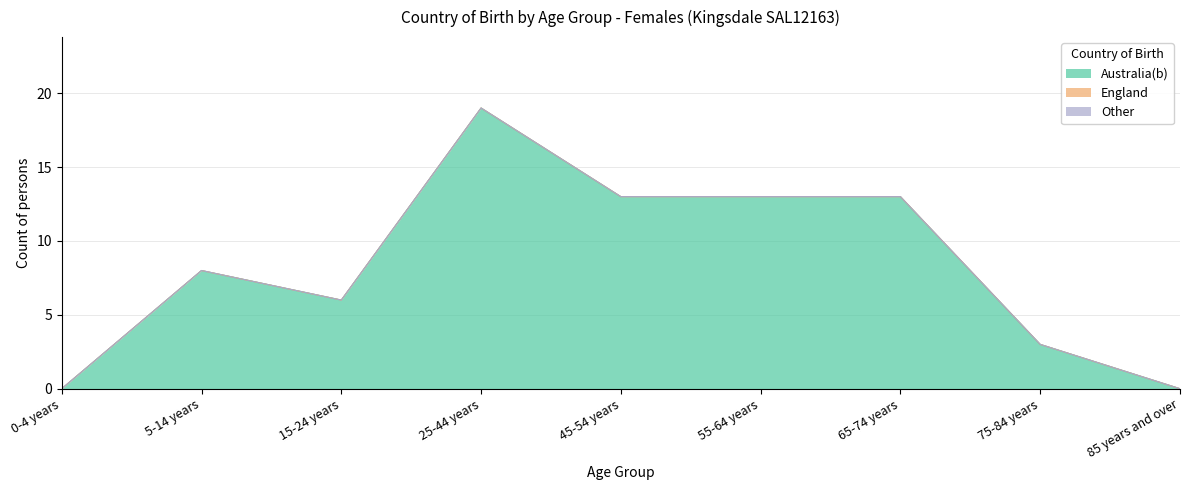

Which series has the widest spread of values?

Australia(b)